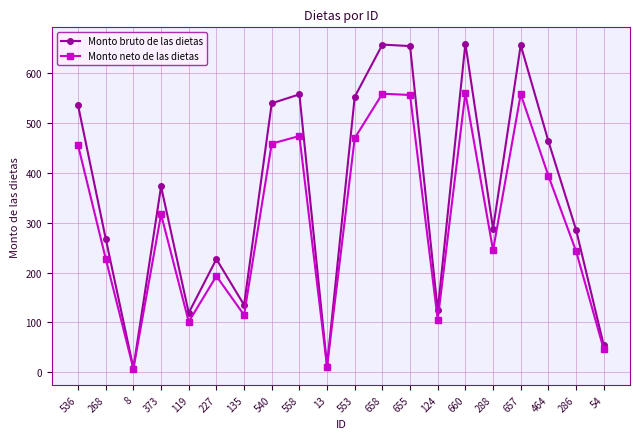

What is the lowest value of the Monto neto de las dietas series?

6.8